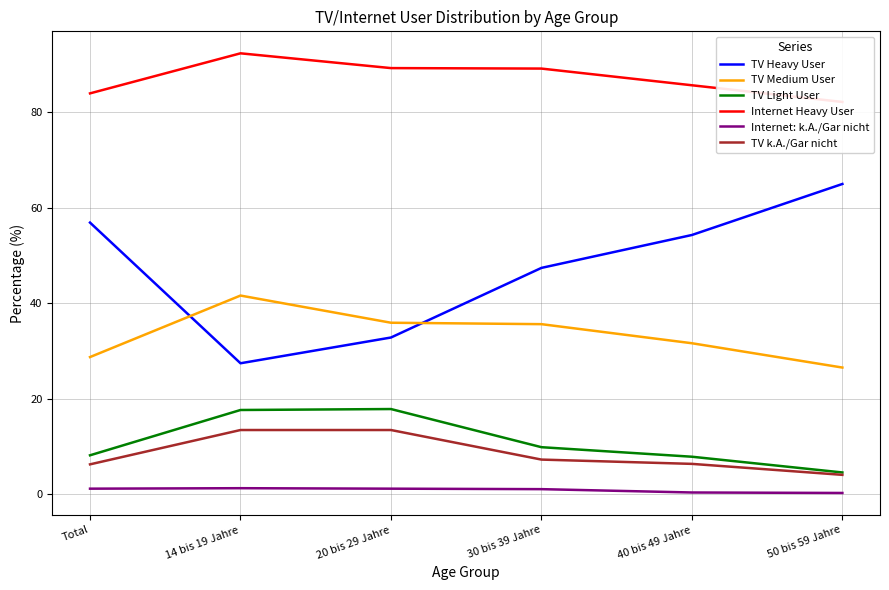

What is the minimum value for Internet Heavy User?

82.2